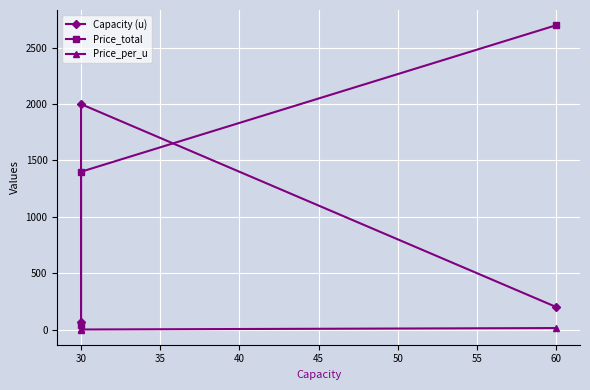

Which series has the largest total across all categories?

Price_total